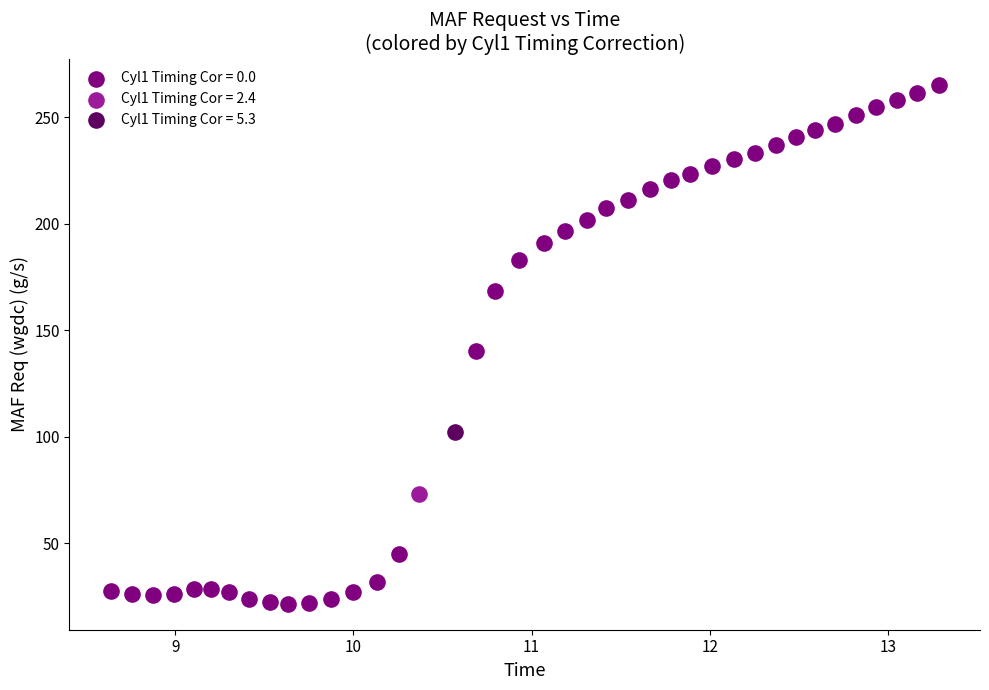

Which series reaches the maximum Y coordinate?

Cyl1 Timing Cor = 0.0